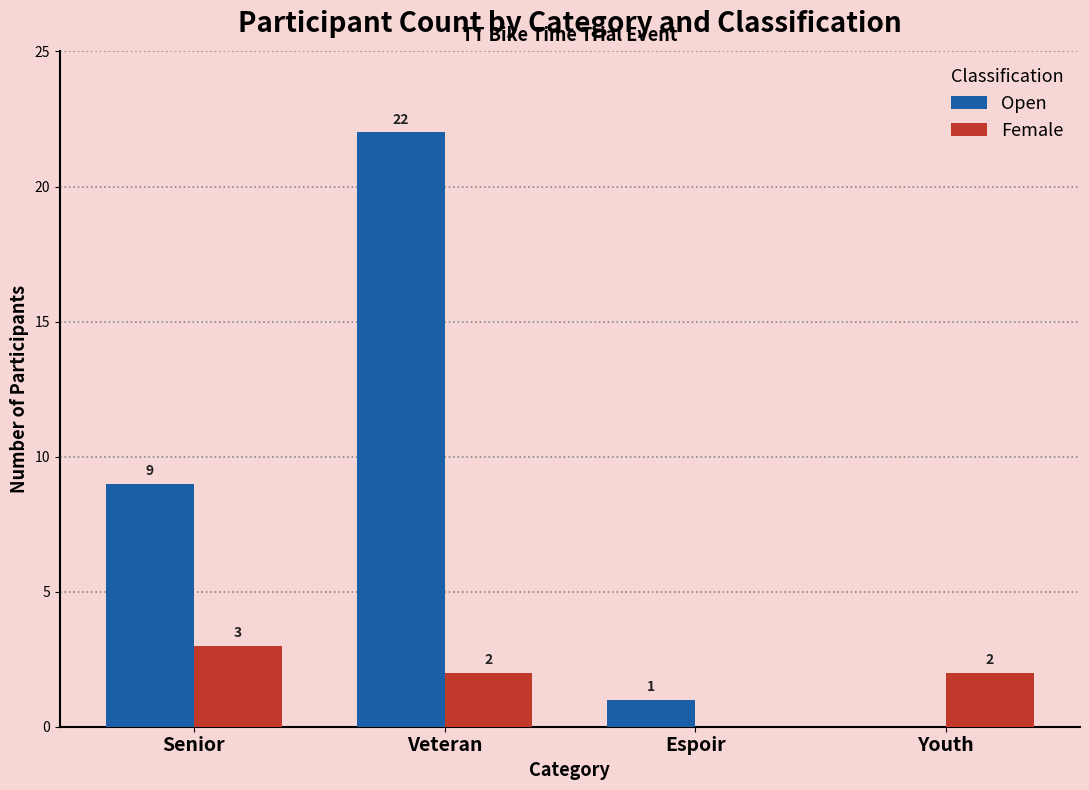

Read the Open value at Senior, to the nearest 10.

10